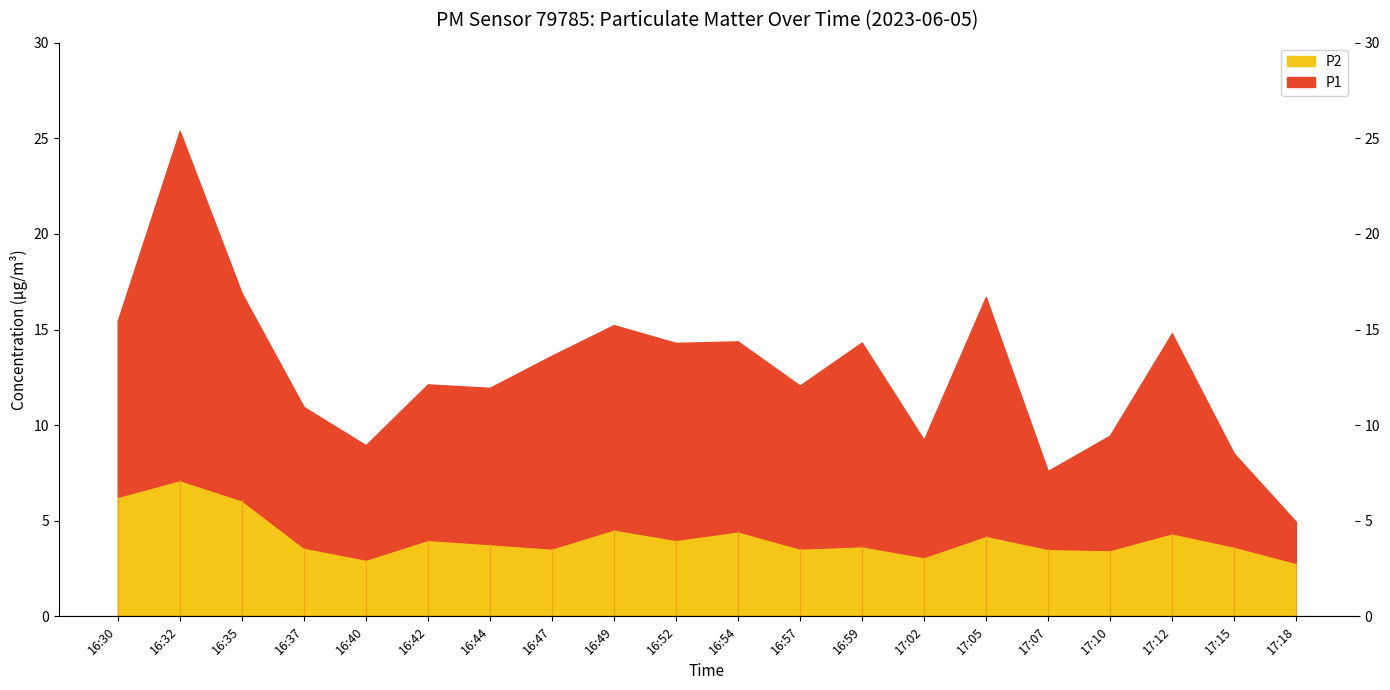

Which has a higher value, 17:02 or 16:59?

16:59